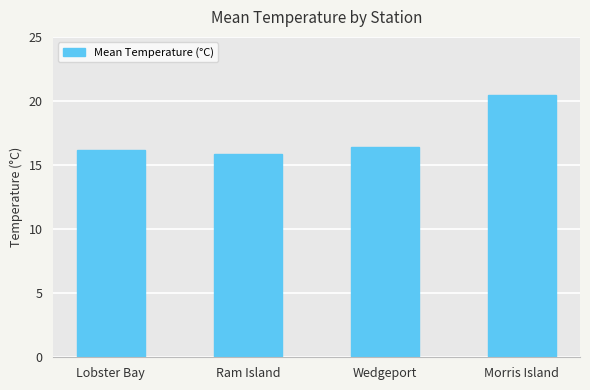

Approximately how many times larger is the value at Morris Island compared to Ram Island?

1.3